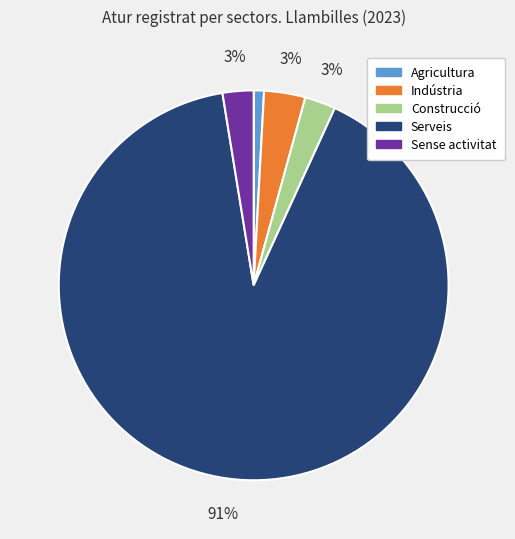

What percentage is the Sense activitat slice, to the nearest percent?

3%